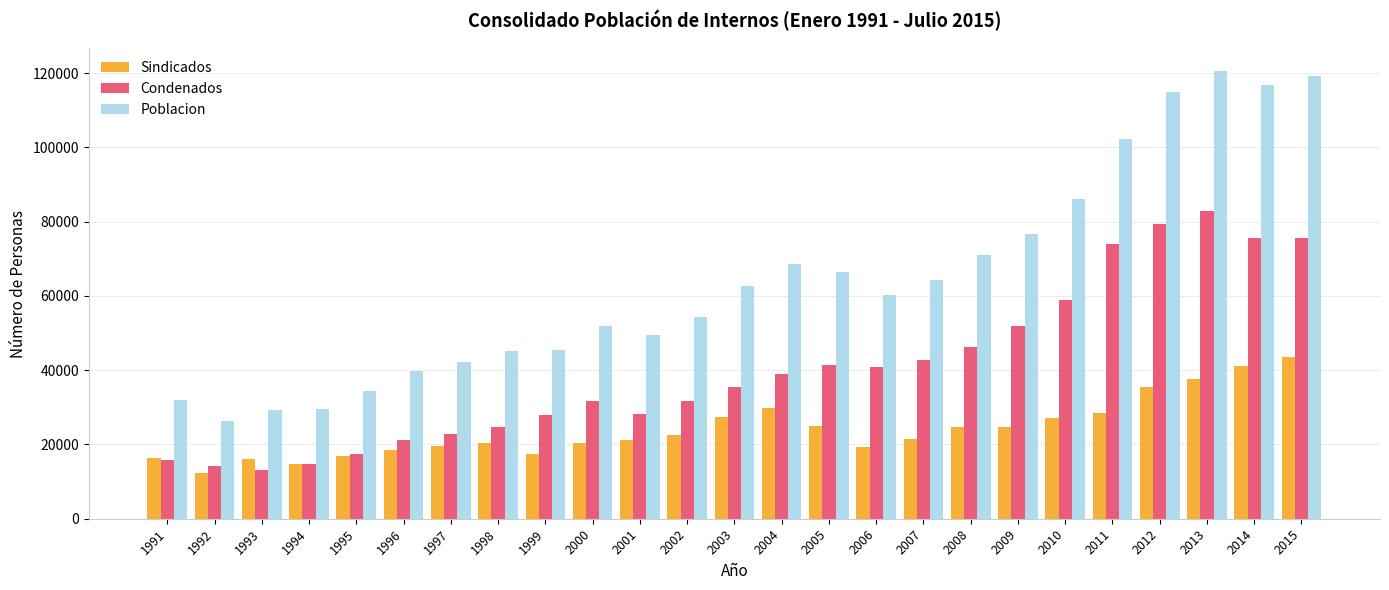

What is the maximum value for Poblacion?

120623.0